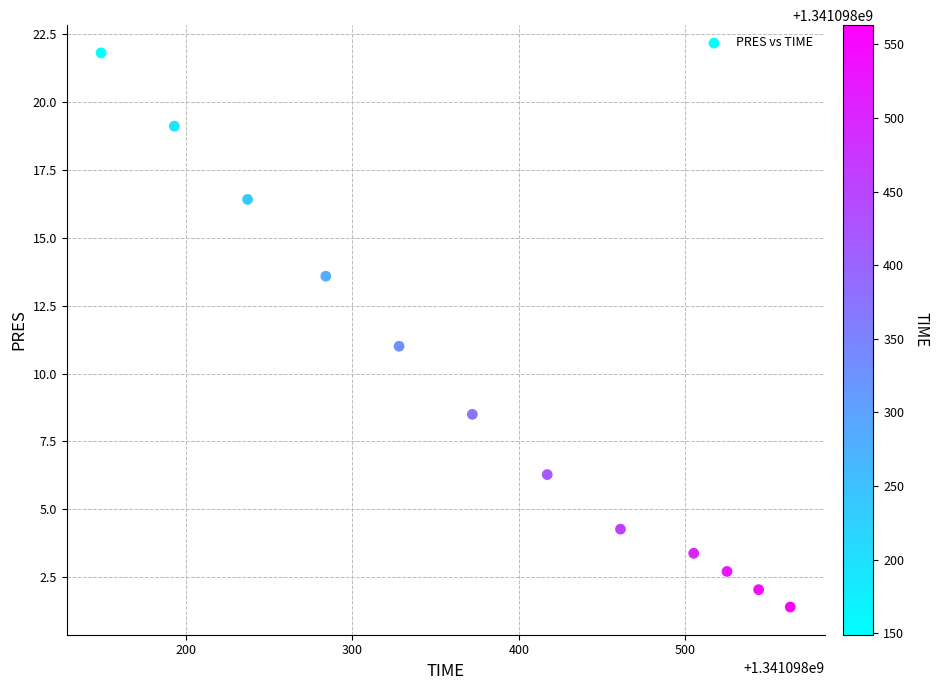

What is the range of X values (max minus min)?

414.0